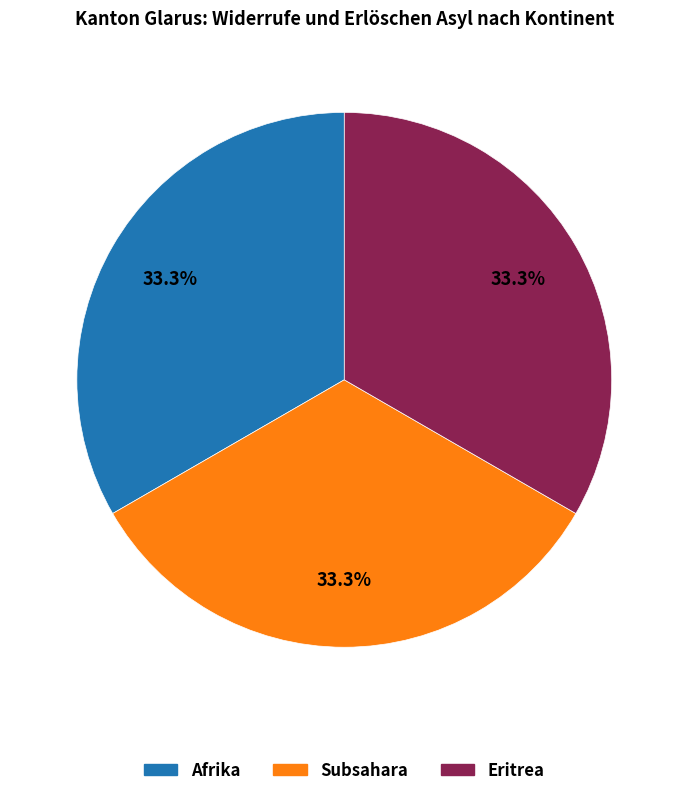

Is there any slice that represents more than half of the pie?

No